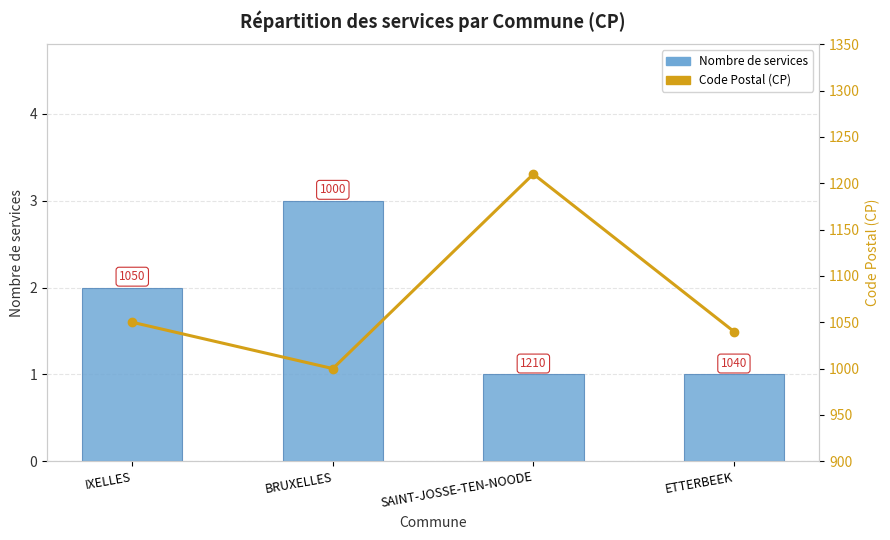

Does the chart contain stacked bars?

No